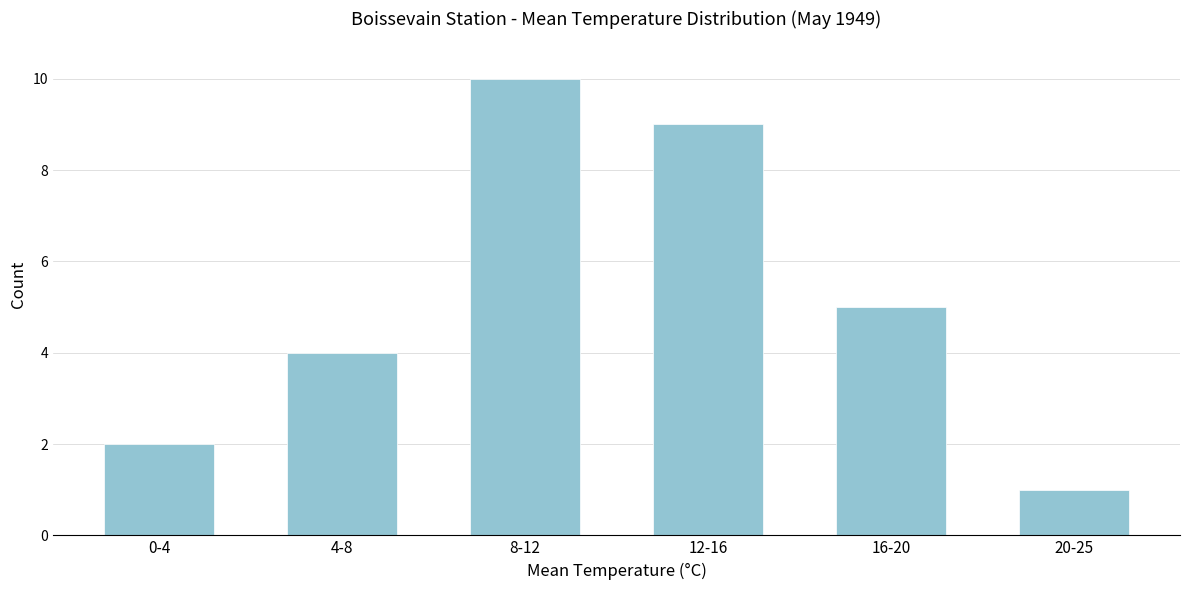

Reading left to right, what are all the values shown in this chart?

0-4=2	4-8=4	8-12=10	12-16=9	16-20=5	20-25=1